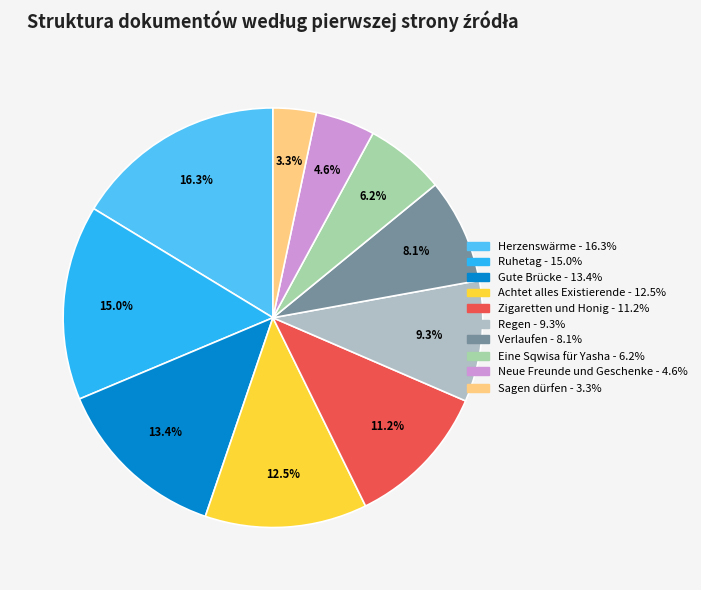

What is the smallest slice in the pie chart?

Sagen dürfen